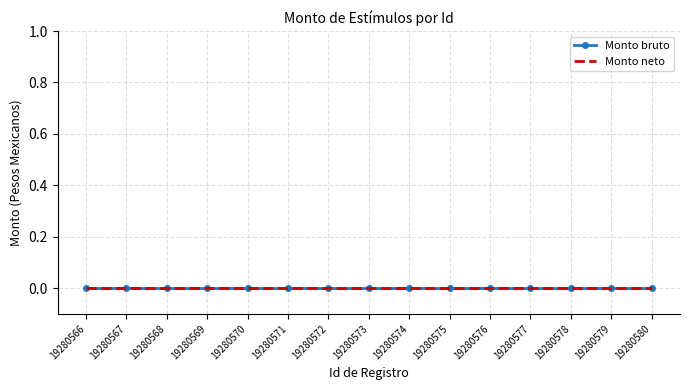

Between 19280569 and 19280566, which is larger?

19280569